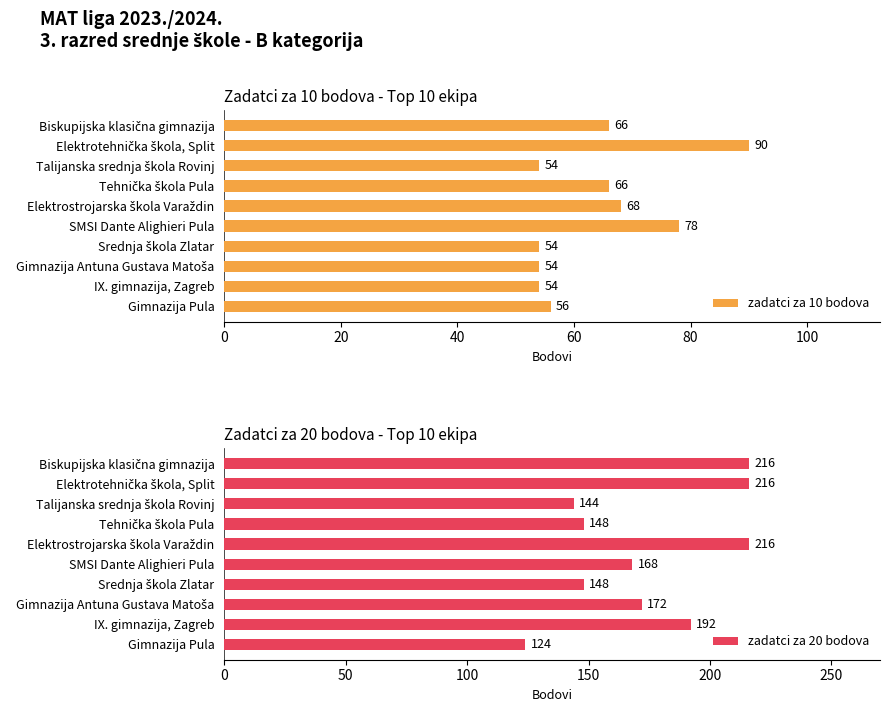

What is the maximum value shown in the chart?

216